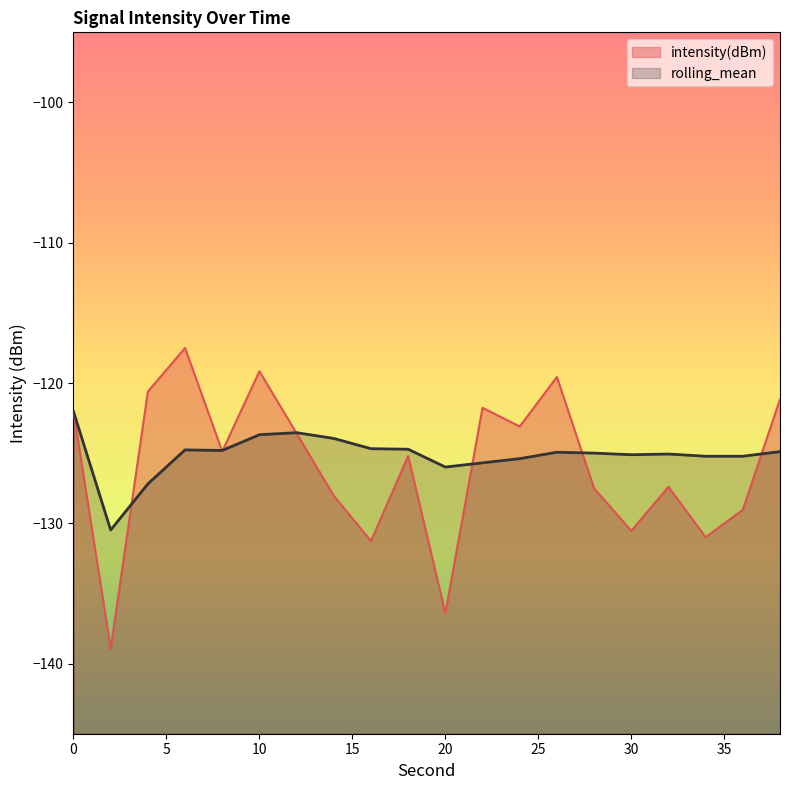

What is the value of the rolling_mean point at the 5th from the left?

-124.8